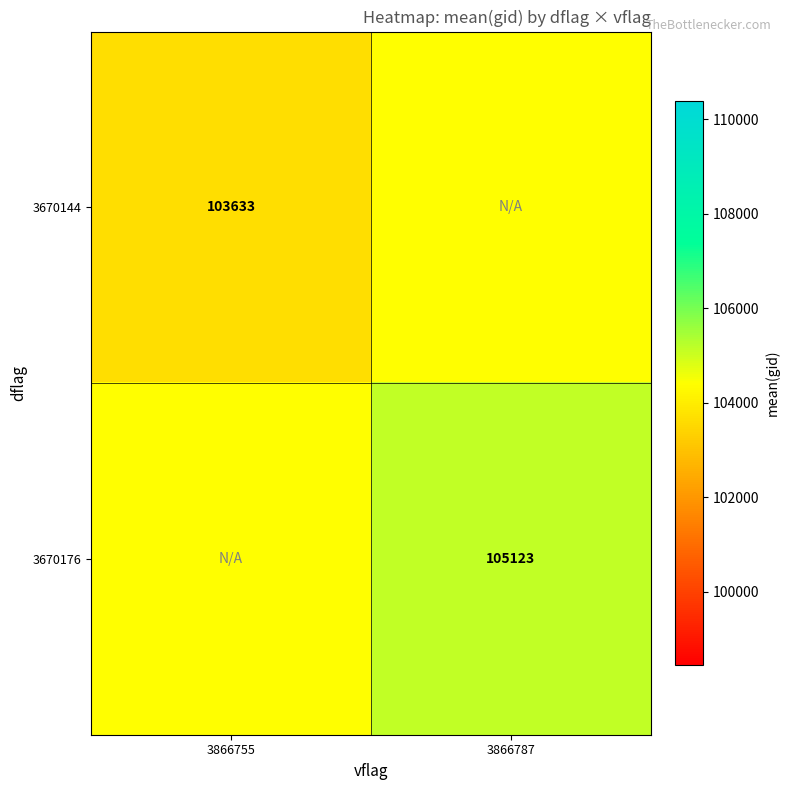

The value of 3670144 at 3866755 is 33933.5. True or false?

False